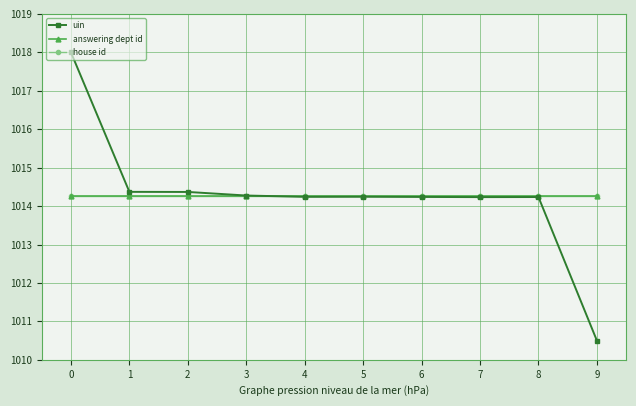

True or false: uin has a value of 415.0 at 6.

False